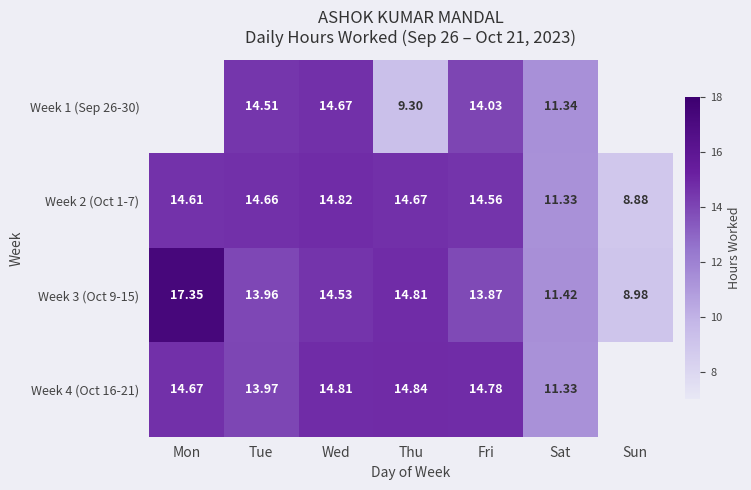

How many data points does each series have?

7